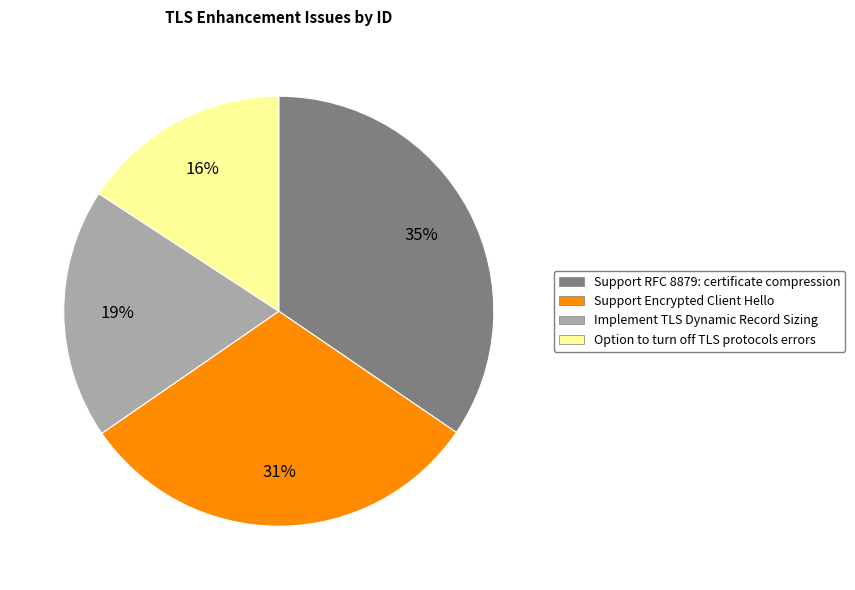

Is there a majority slice in this chart?

No